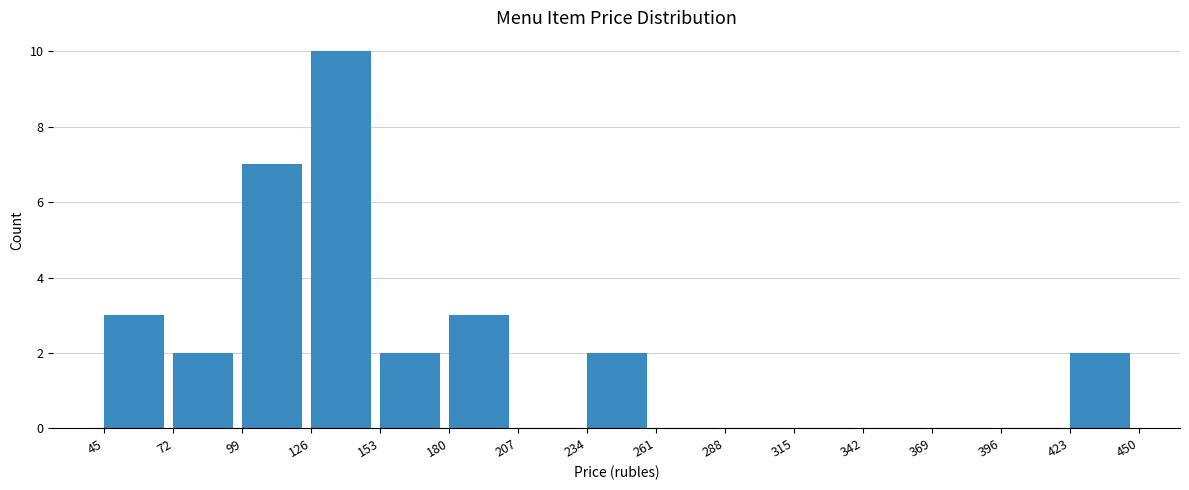

How tall is the bar that spans 234 to 261 on the x-axis? The values are not printed on the chart, so give them approximately, as read against the axis.

2